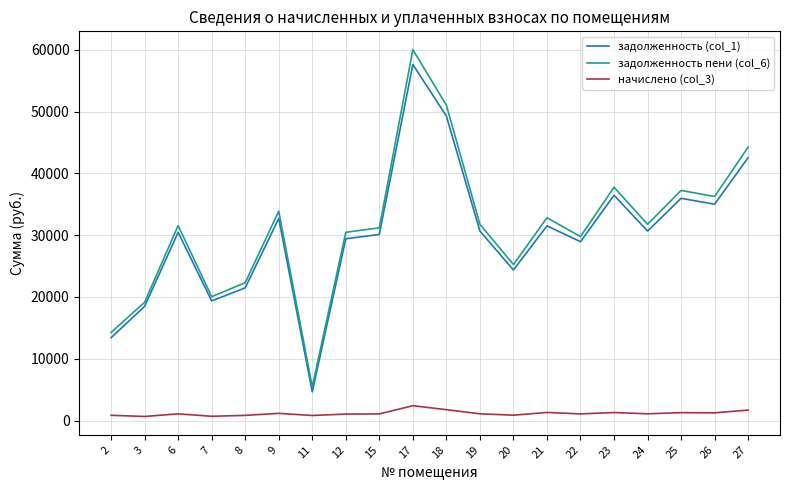

Which series has the largest range (max minus min)?

задолженность пени (col_6)